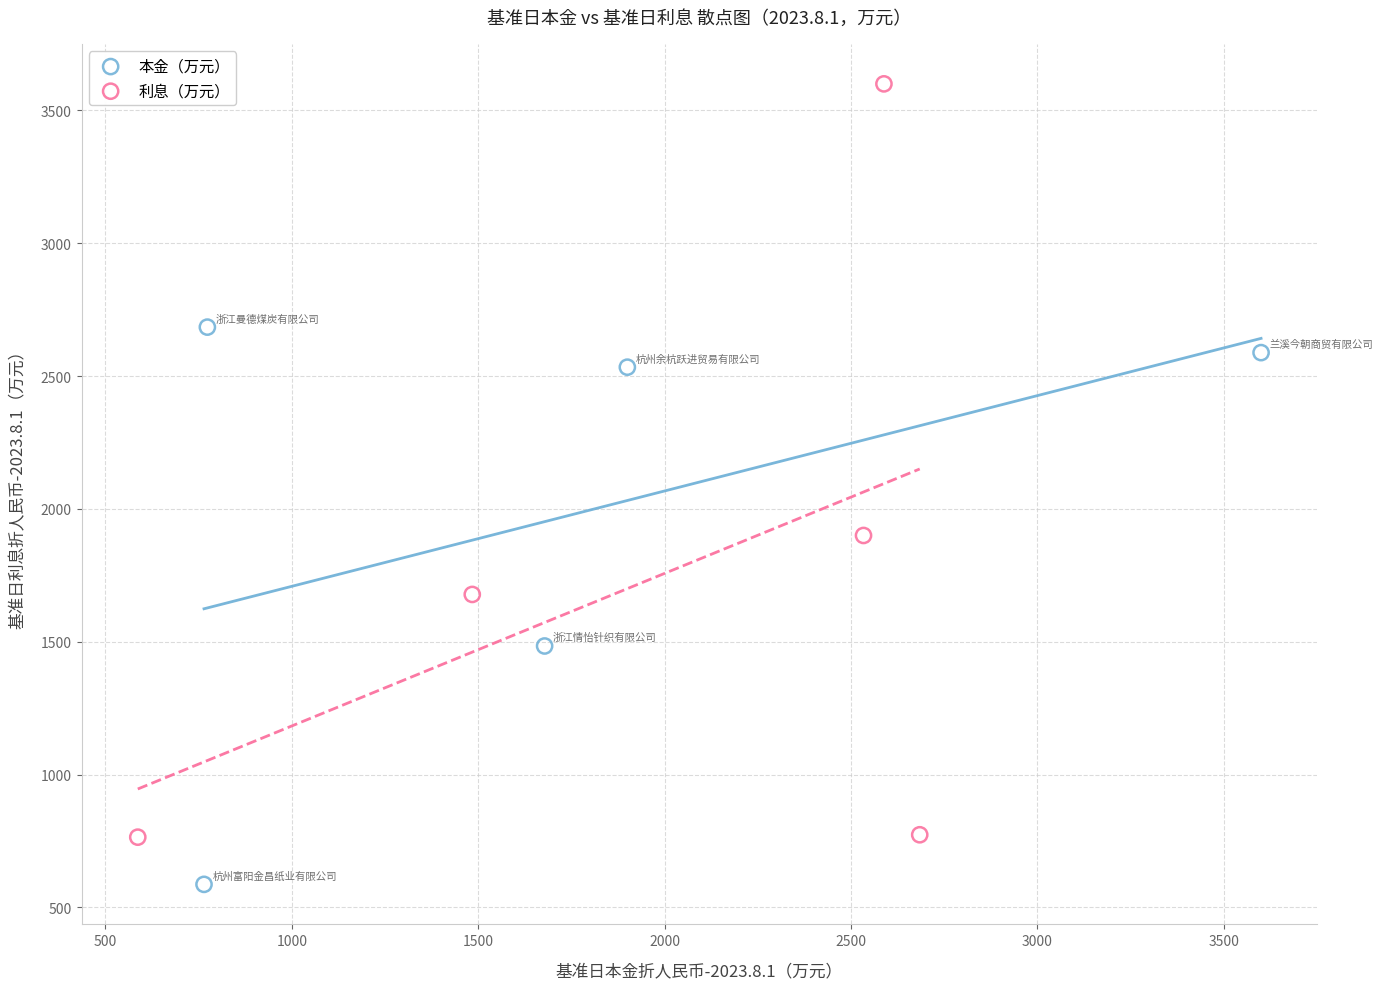

Which series contains the highest Y value?

利息（万元）